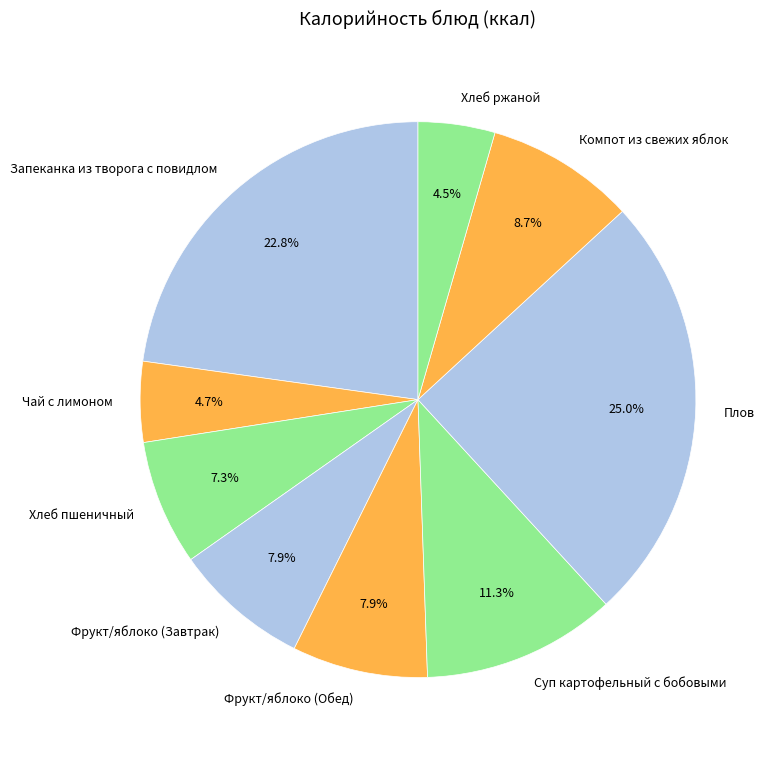

Count the number of slices in the pie.

9